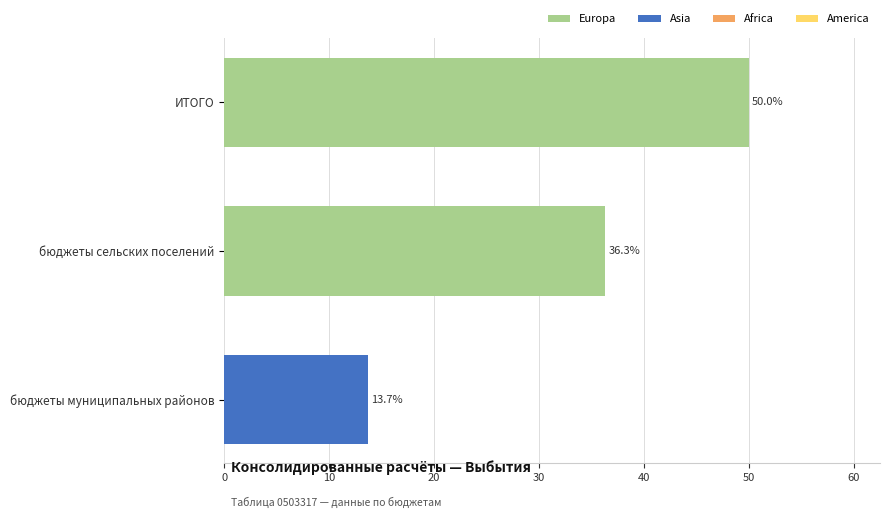

The chart shows a value of 18.3 at бюджеты муниципальных районов. True or false?

False